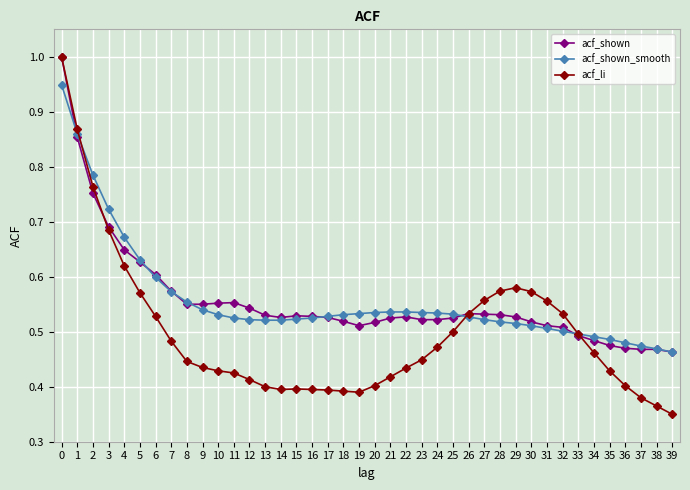

Which label corresponds to the largest value in the chart?

0